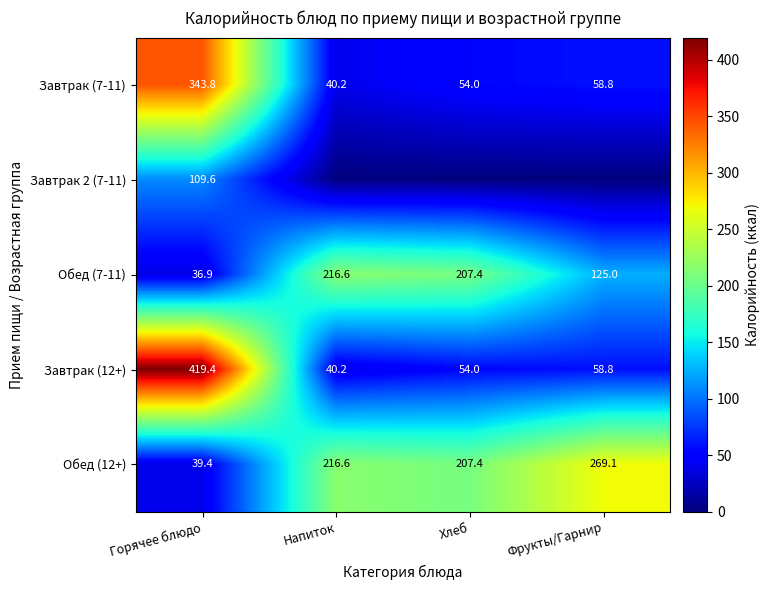

What is the sum of the Обед (12+) values at Хлеб and Фрукты/Гарнир?

476.5